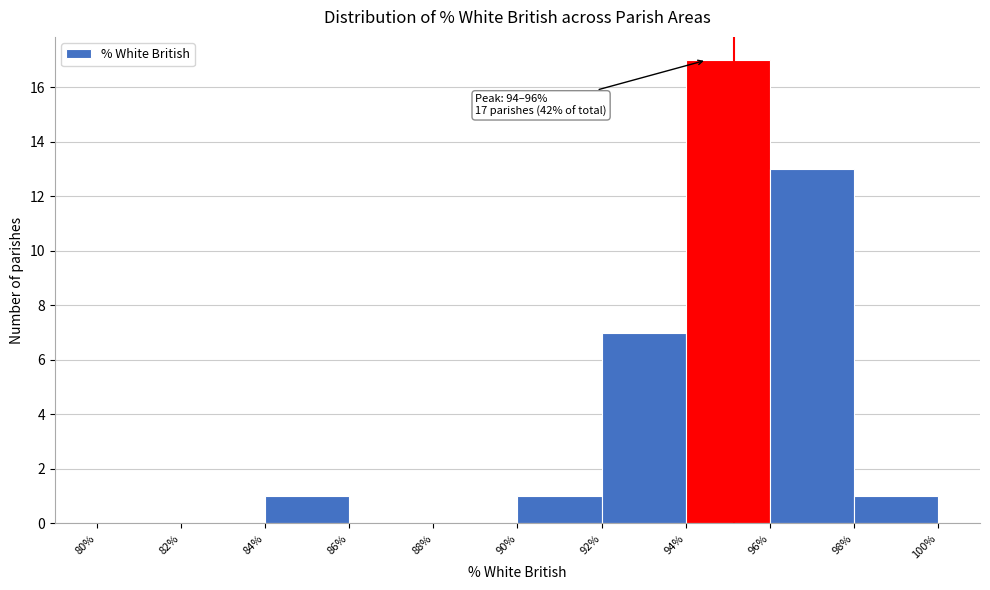

Over which range of the x-axis is the bar tallest?

94% to 96%